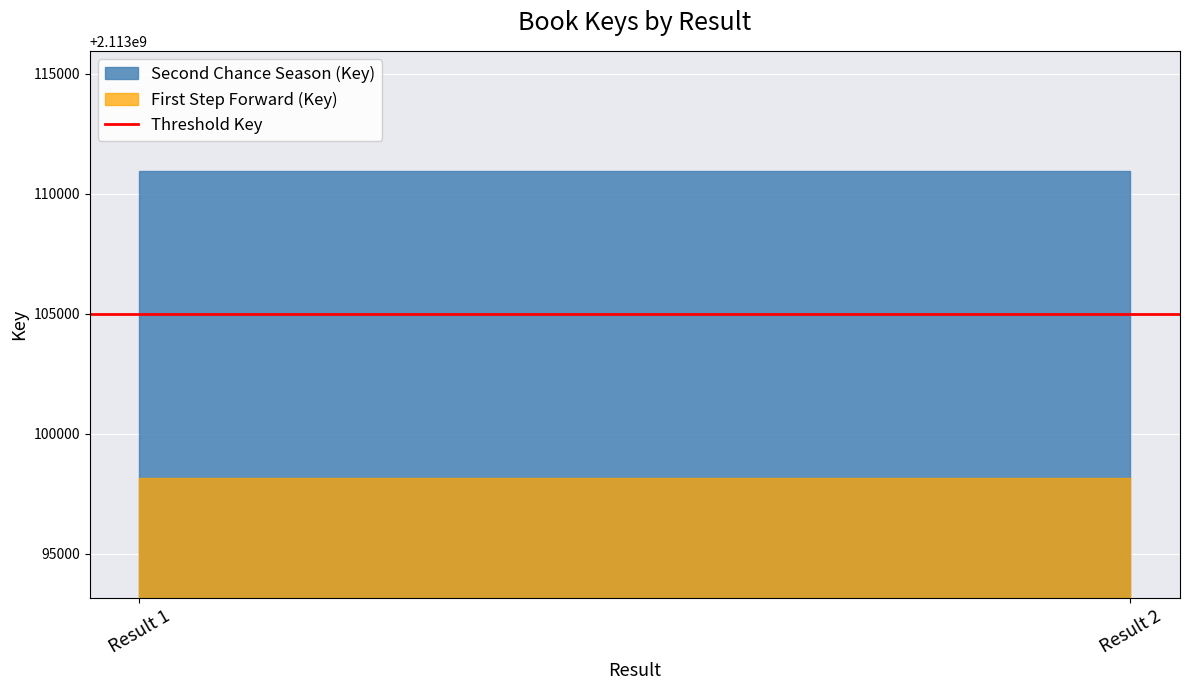

What are all the series names shown in the legend?

Second Chance Season (Key), First Step Forward (Key)